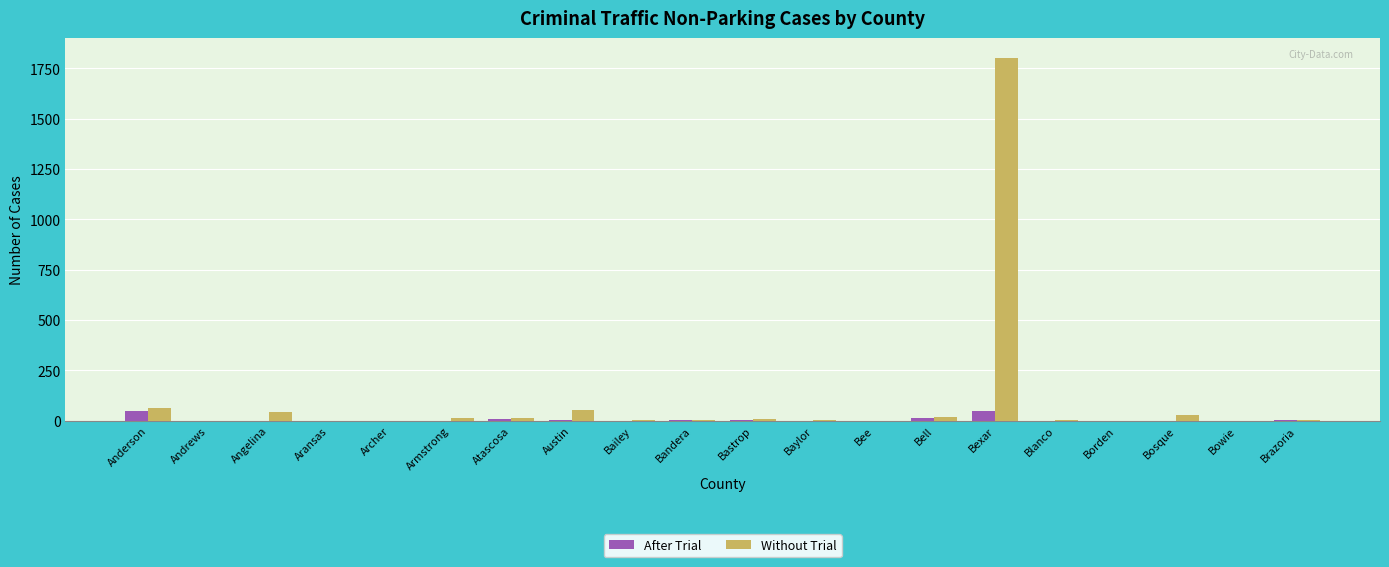

What is the greatest value displayed?

1802